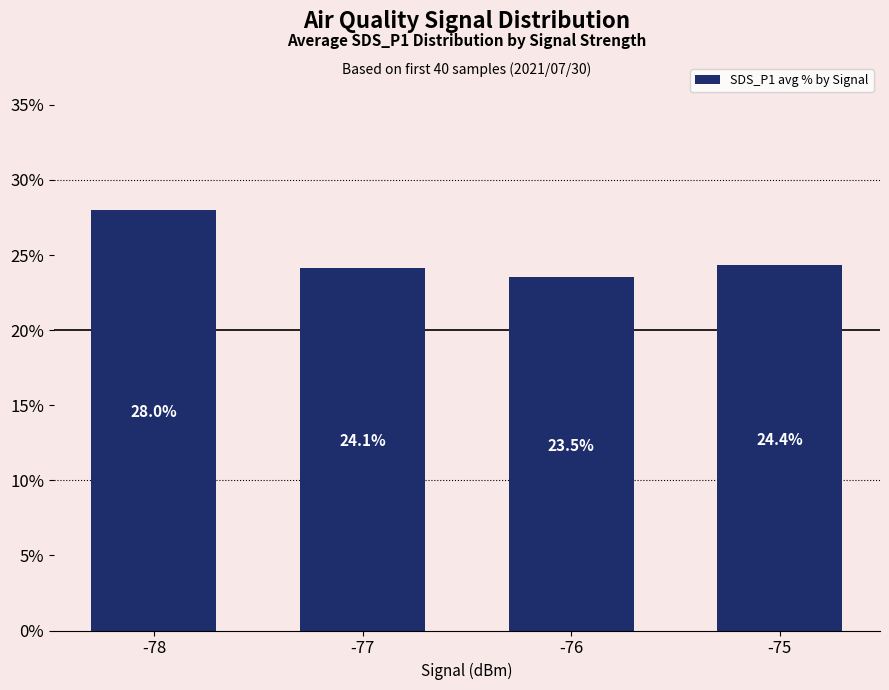

At which category does the chart reach its minimum across all series?

-76